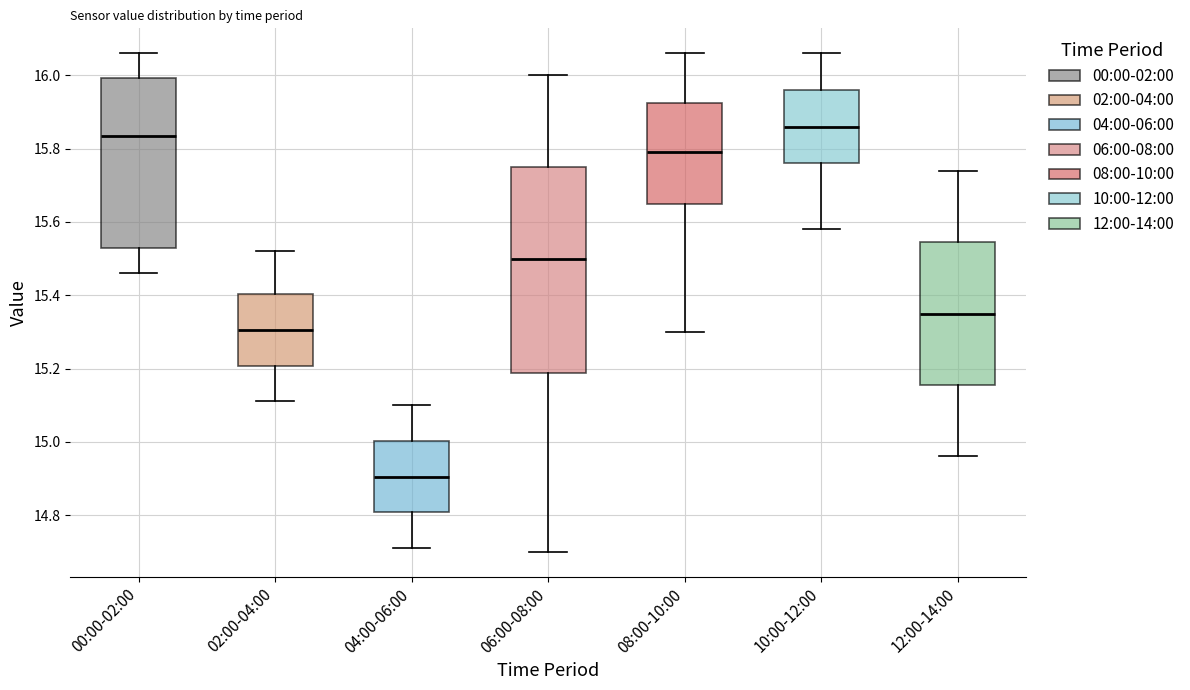

Comparing the boxes themselves (not the whiskers), which one is the tallest?

06:00-08:00